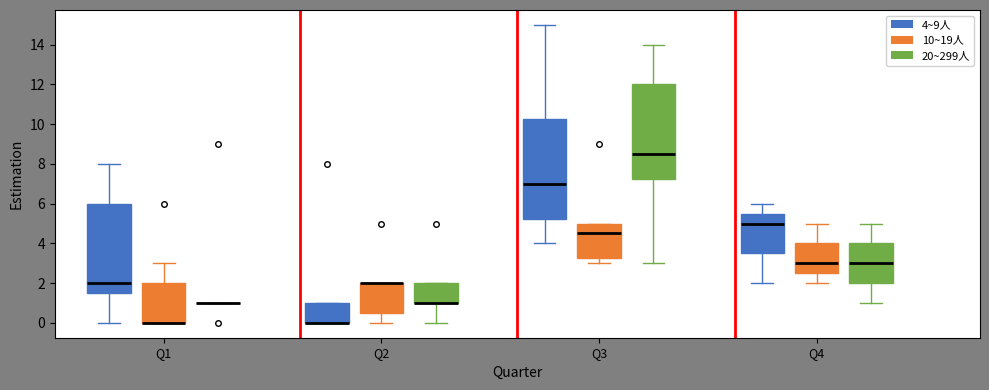

Which box is the tallest, from its lower edge to its upper edge?

Q3 (4~9人)